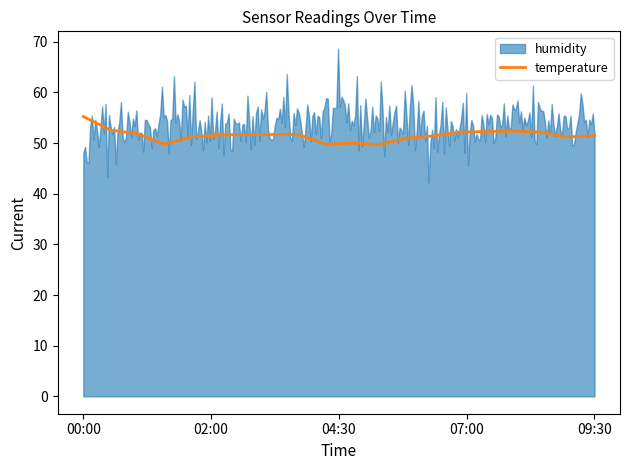

What is the change in value from 11 to 14?

+2.5